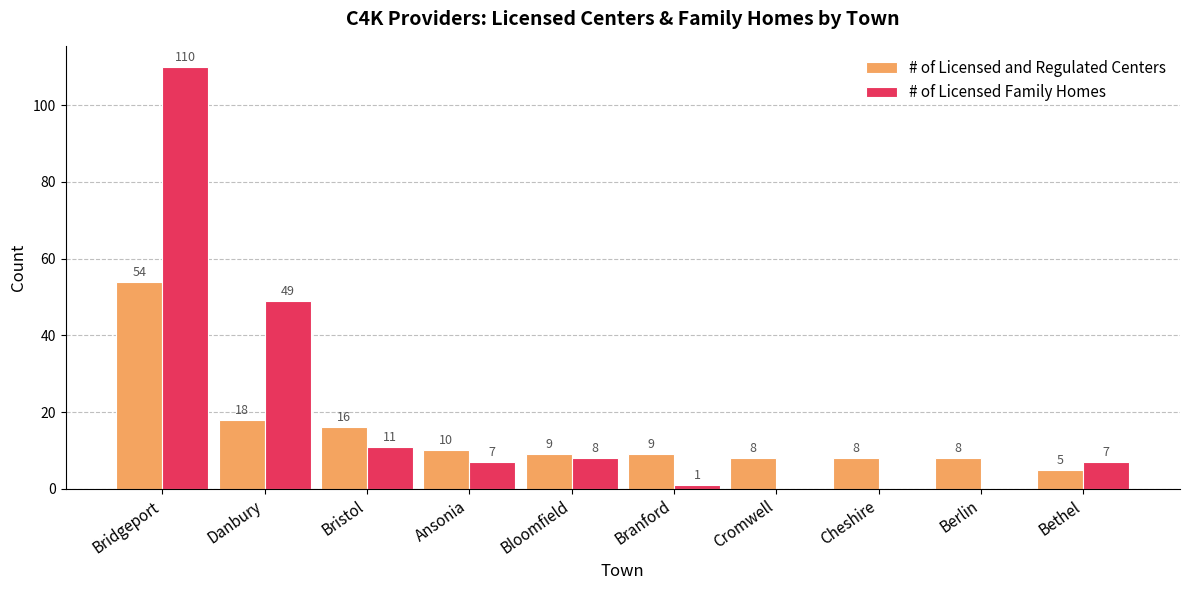

Which series has the largest total across all categories?

# of Licensed Family Homes